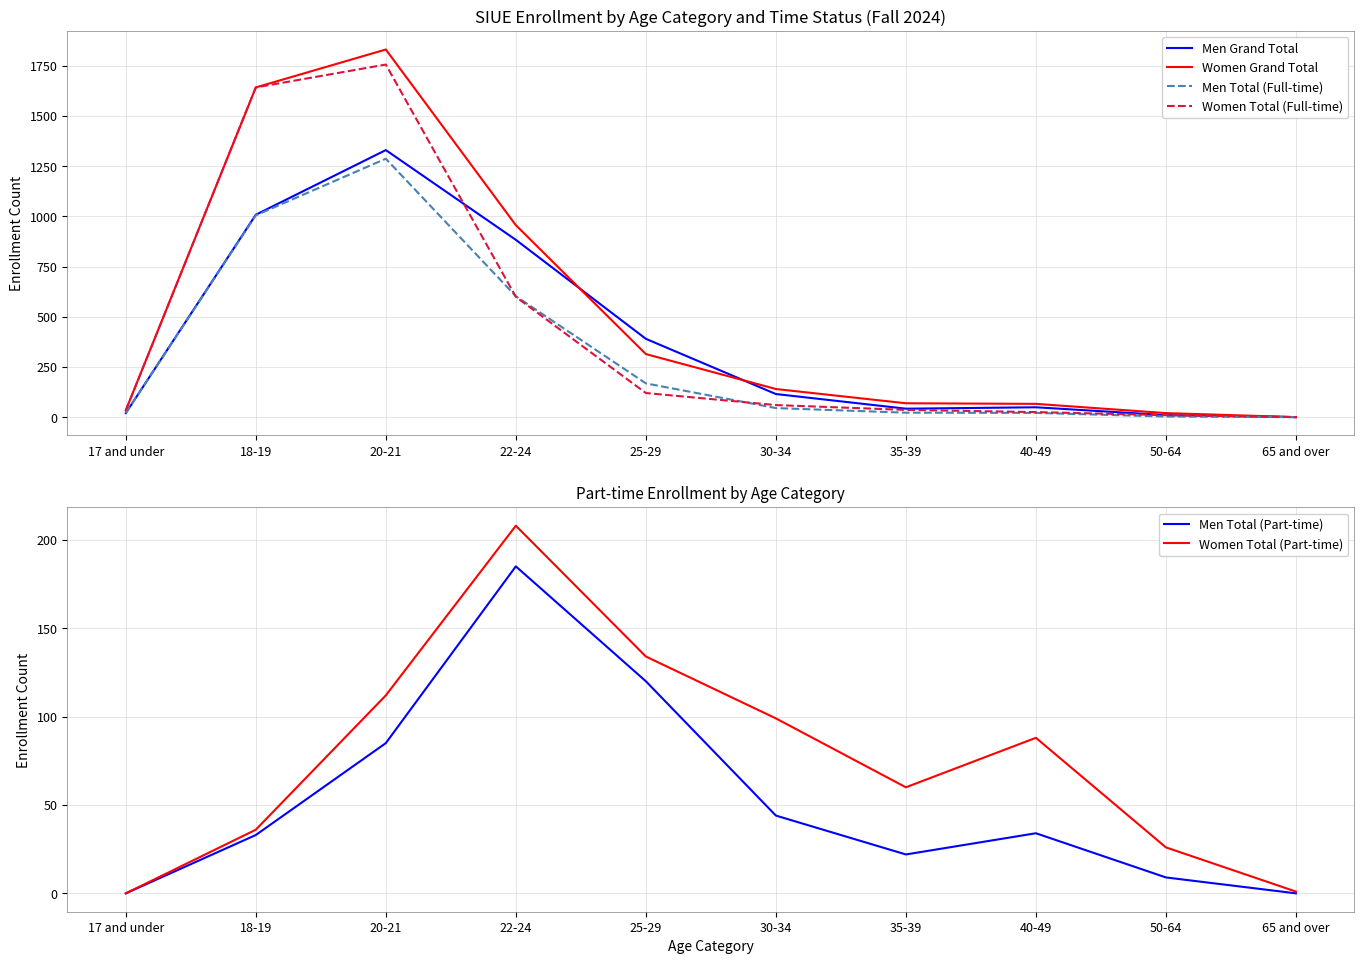

Which series has the largest total across all categories?

Women Grand Total